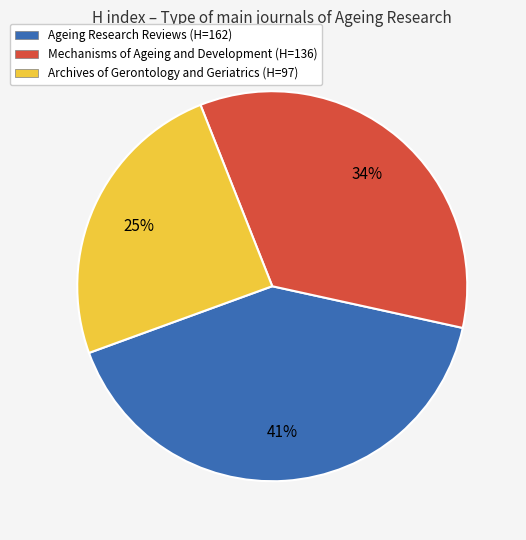

True or false: Mechanisms of Ageing and Development accounts for 21% of the total.

False